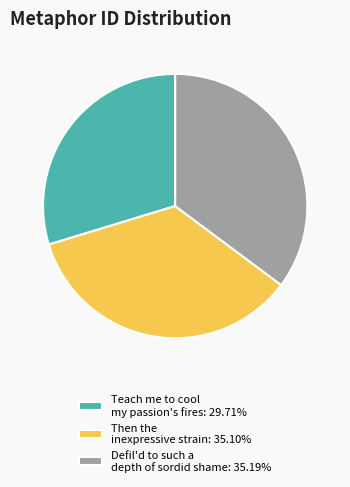

Approximately how many times larger is the value at Then the inexpressive strain: 35.10% compared to Teach me to cool my passion's fires: 29.71%?

1.2